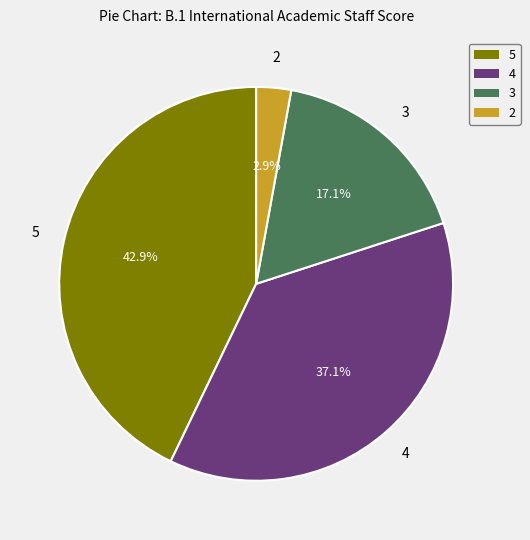

Does any single category account for the majority?

No